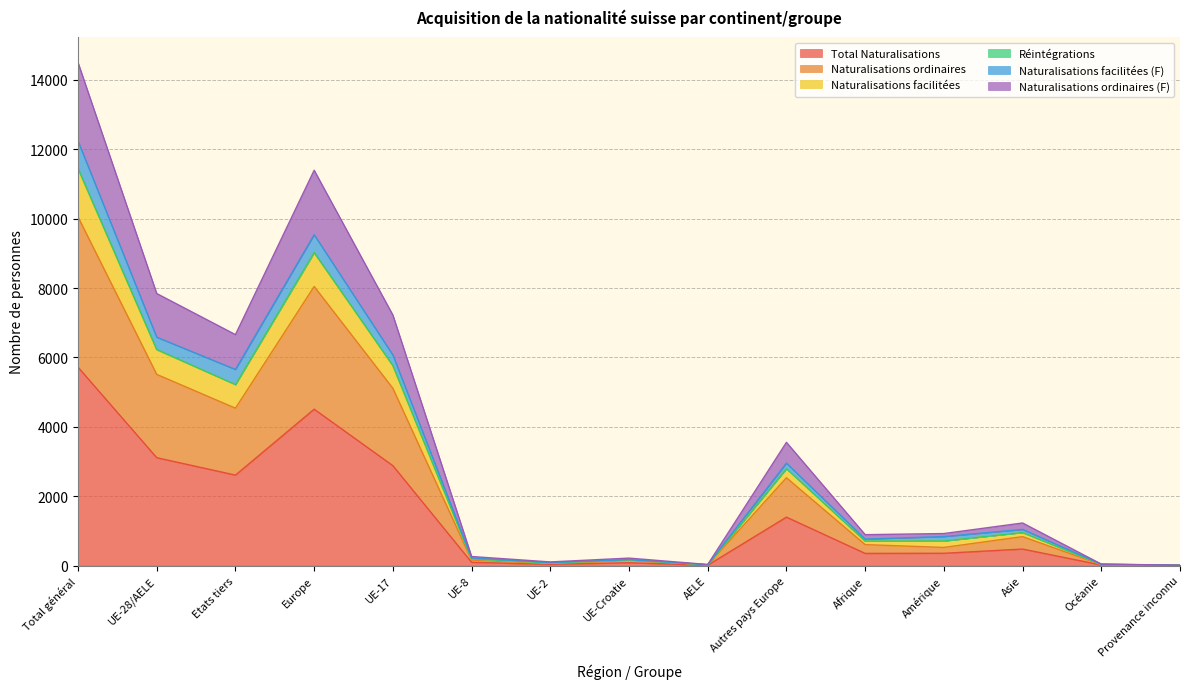

At which label does Total Naturalisations reach its peak?

Total général